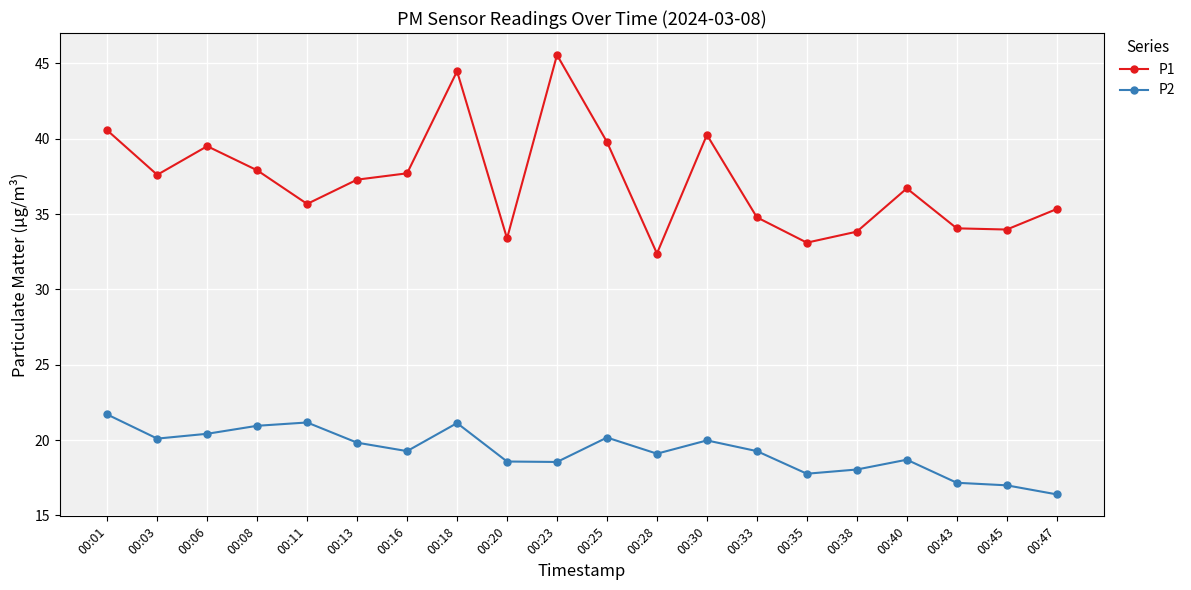

At which label does P1 reach its peak?

00:23